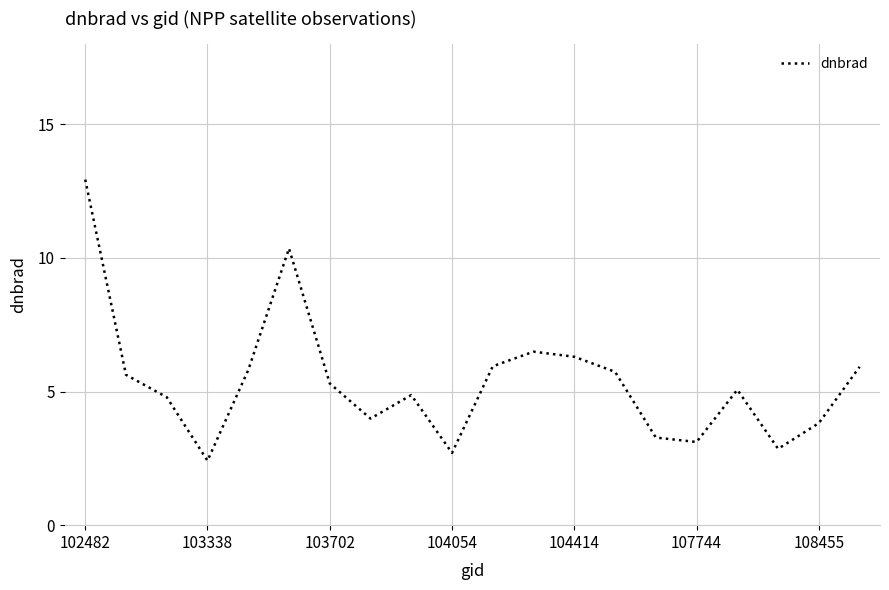

What is the smallest value displayed?

2.4